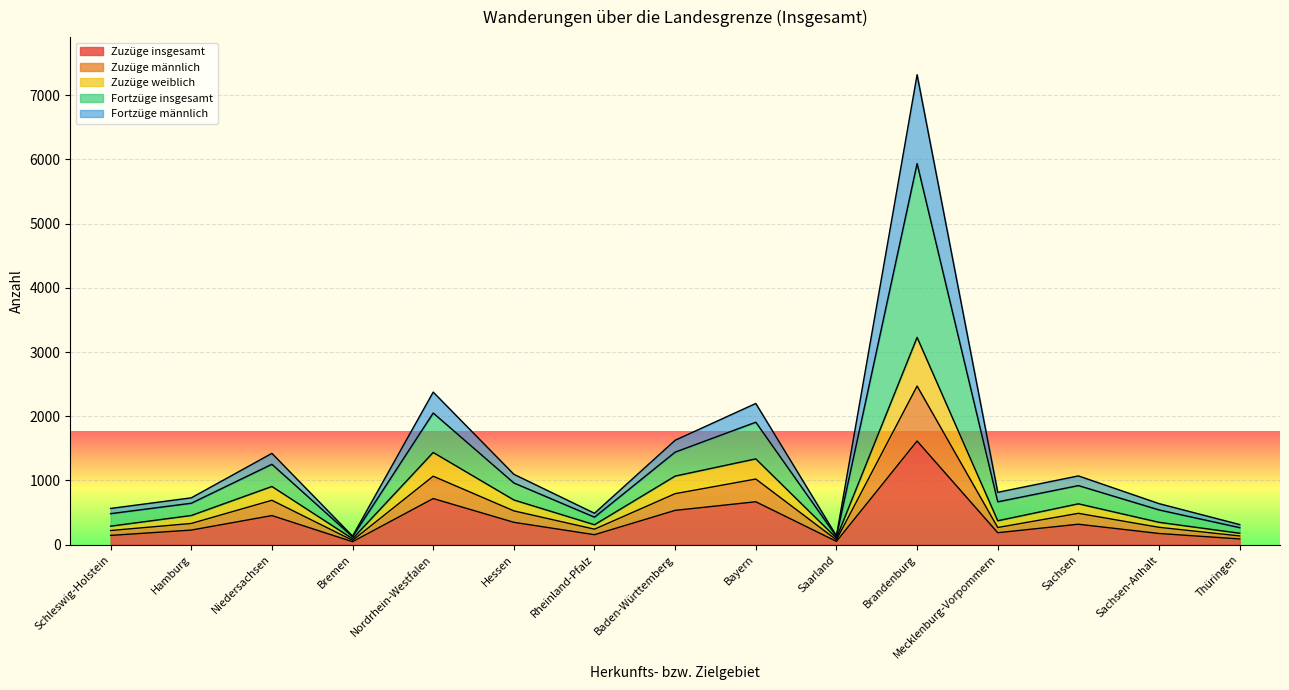

True or false: Zuzüge insgesamt and Fortzüge insgesamt intersect in this chart.

False